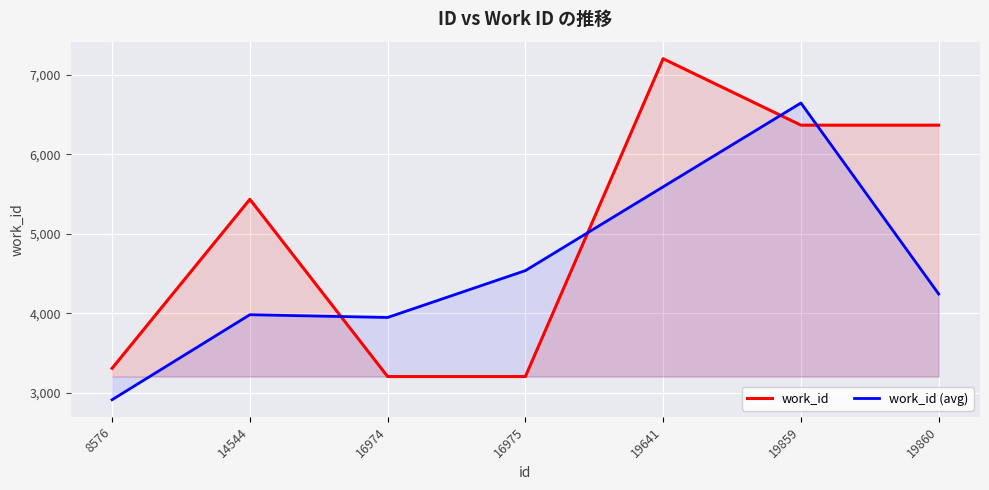

What are all the series names shown in the legend?

work_id, work_id (avg)